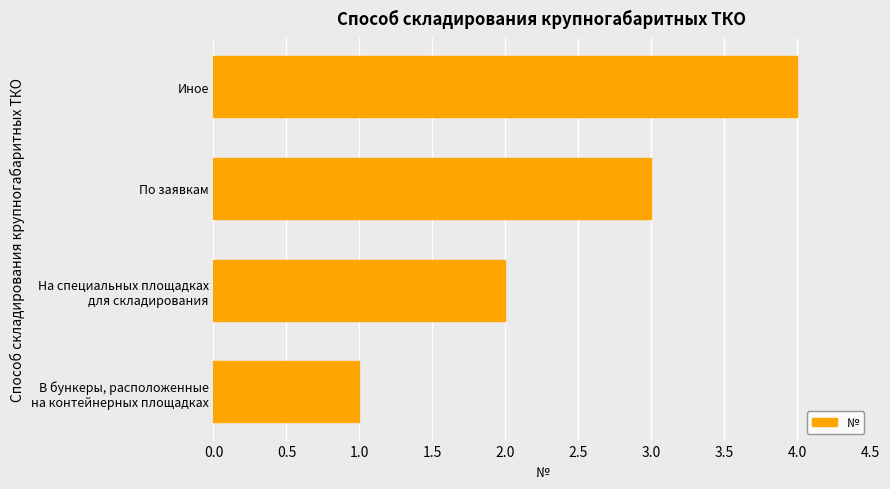

Does the chart contain stacked bars?

No